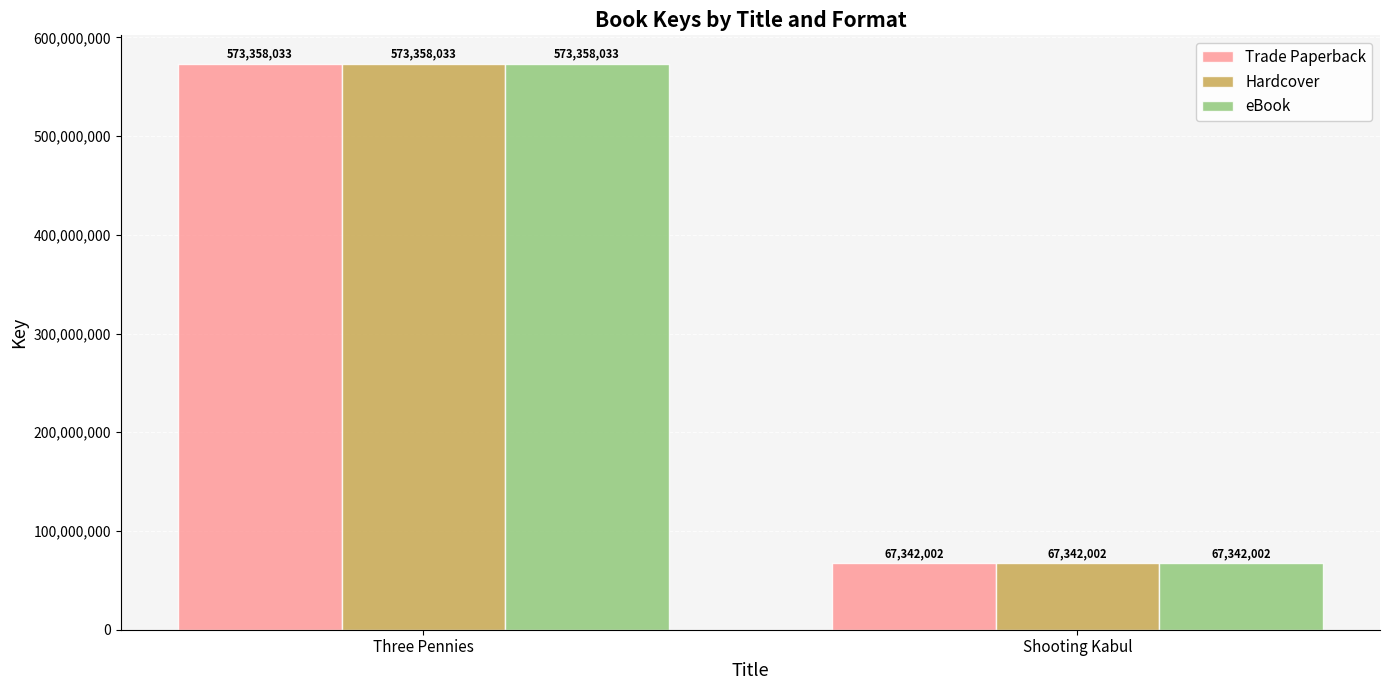

True or false: eBook has a value of 67342002 at Shooting Kabul.

True